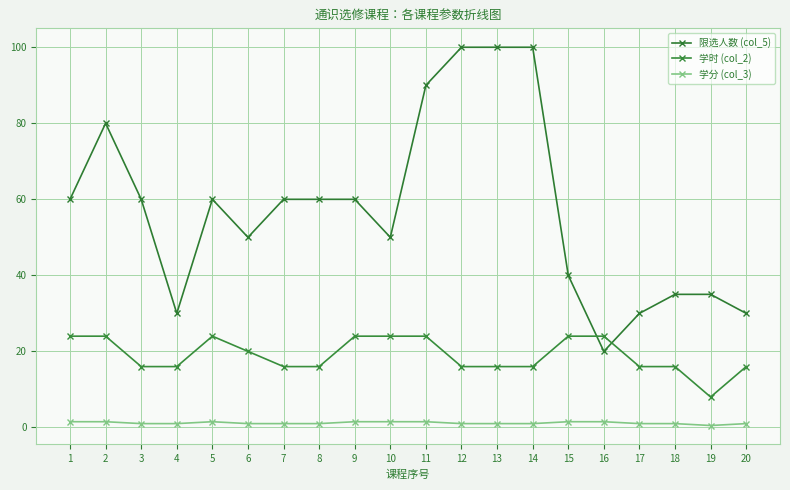

True or false: 学分 (col_3) and 限选人数 (col_5) intersect in this chart.

False